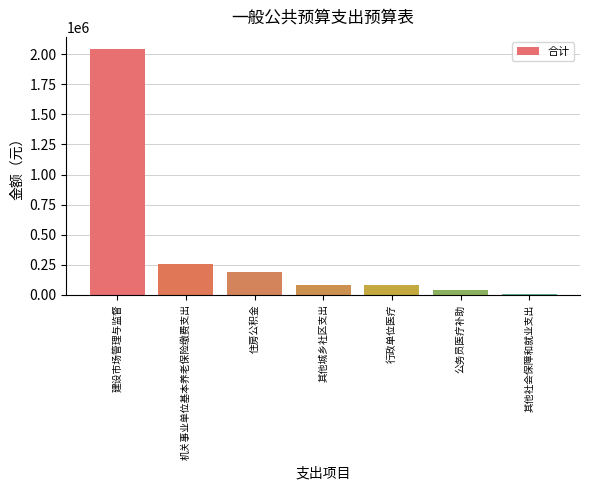

Is it true that the value at 机关事业单位基本养老保险缴费支出 is 254917.0?

True